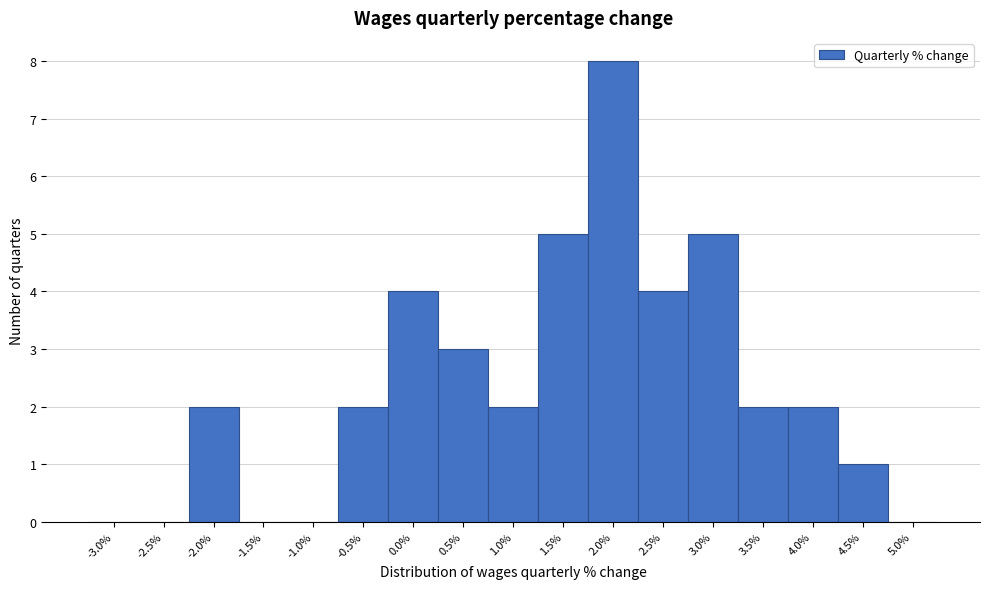

Reading right to left, what are all the values shown in this chart?

5.0%=0	4.5%=1	4.0%=2	3.5%=2	3.0%=5	2.5%=4	2.0%=8	1.5%=5	1.0%=2	0.5%=3	0.0%=4	-0.5%=2	-1.0%=0	-1.5%=0	-2.0%=2	-2.5%=0	-3.0%=0